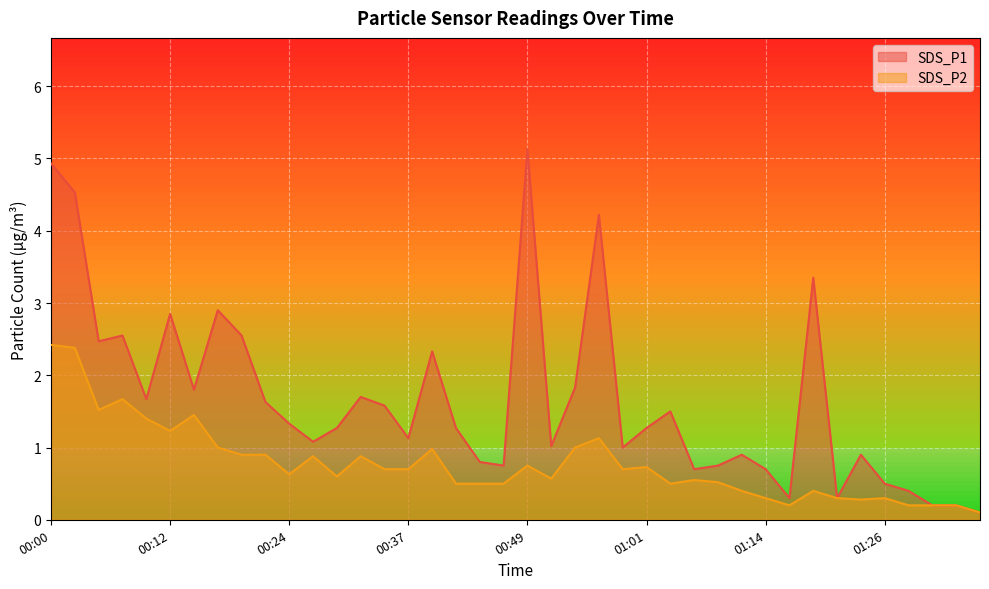

True or false: SDS_P1 has more than 1 points higher than both neighbors.

True